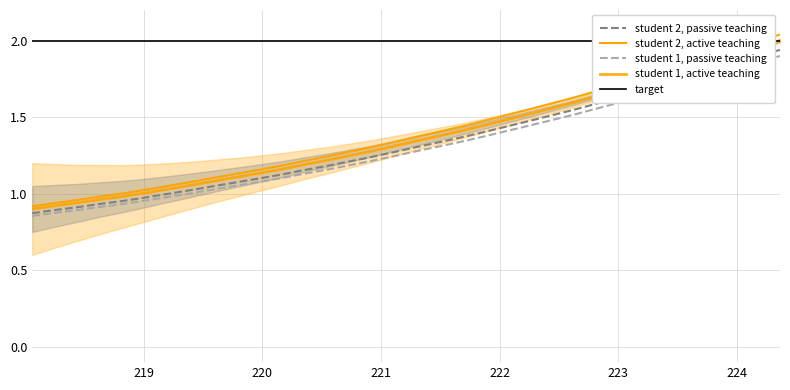

Does the chart have visible grid lines?

Yes